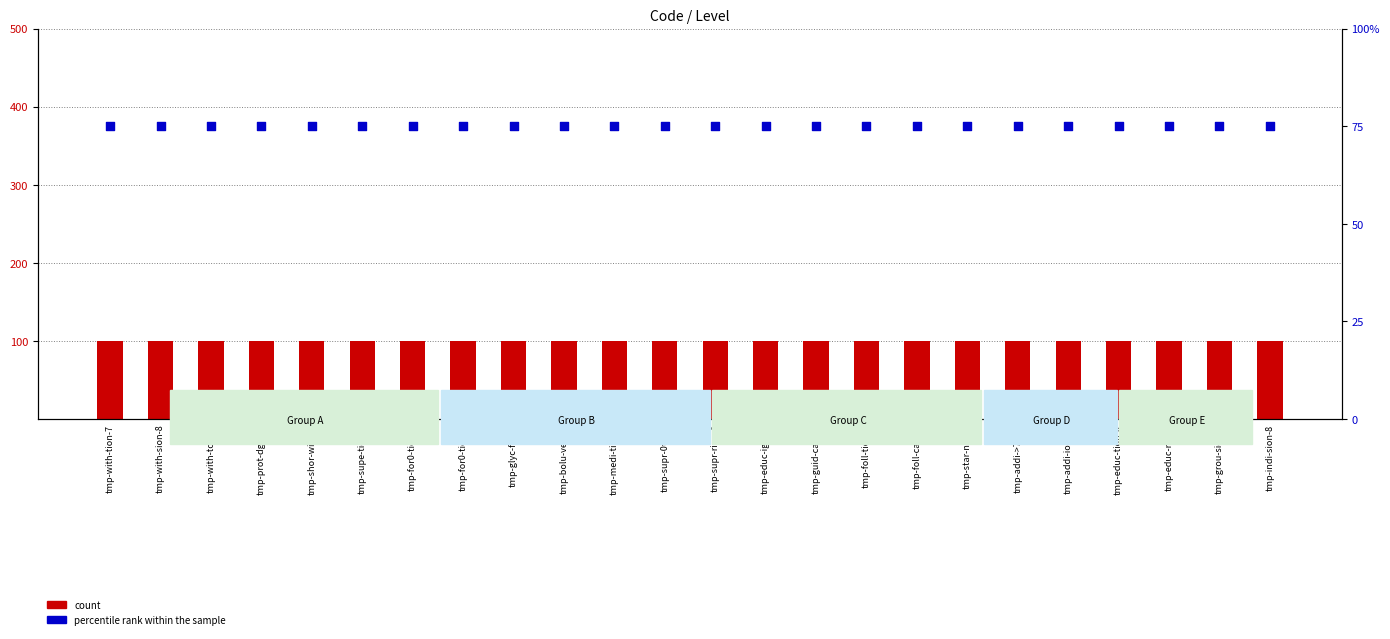

At which category is the sum across all series the highest?

tmp-with-tion-7